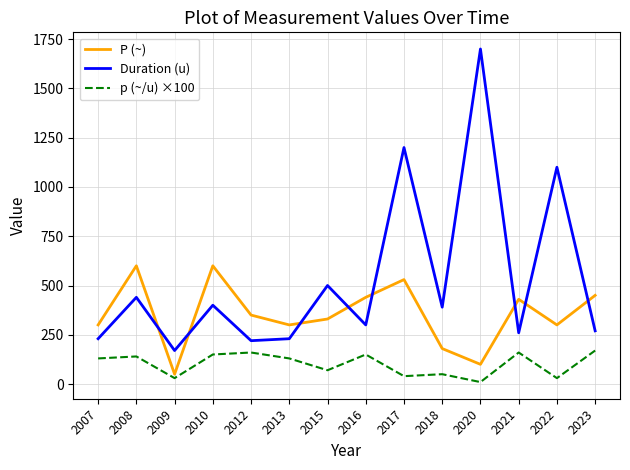

Where is the first local minimum for p (~/u) ×100?

2009